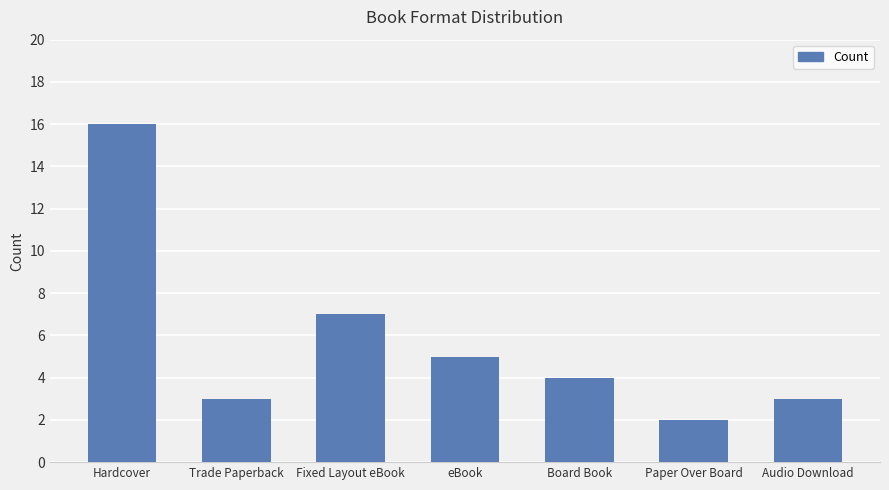

At which category does the chart reach its peak across all series?

Hardcover